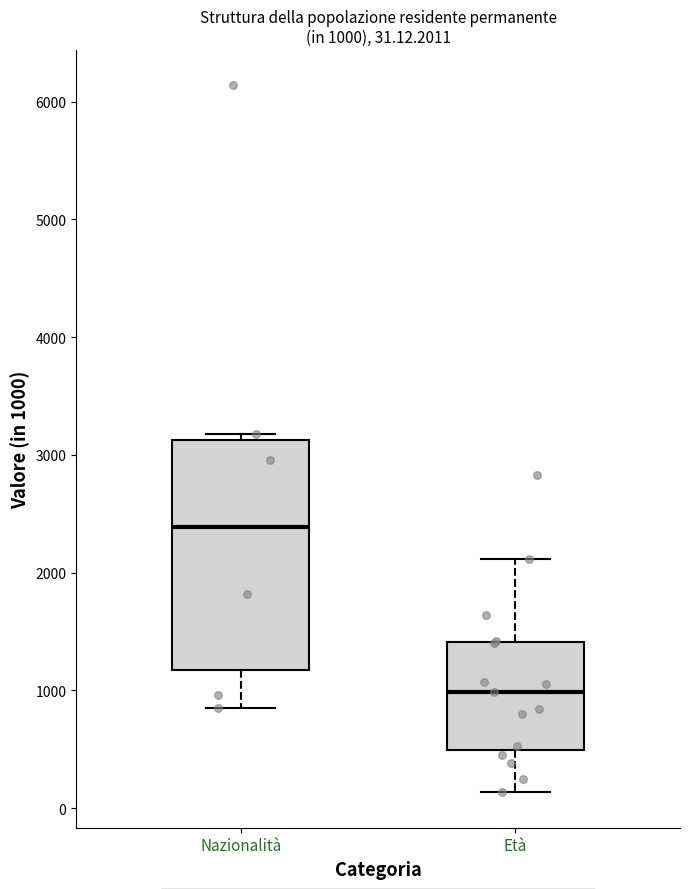

Comparing the boxes themselves (not the whiskers), which one is the tallest?

Nazionalità